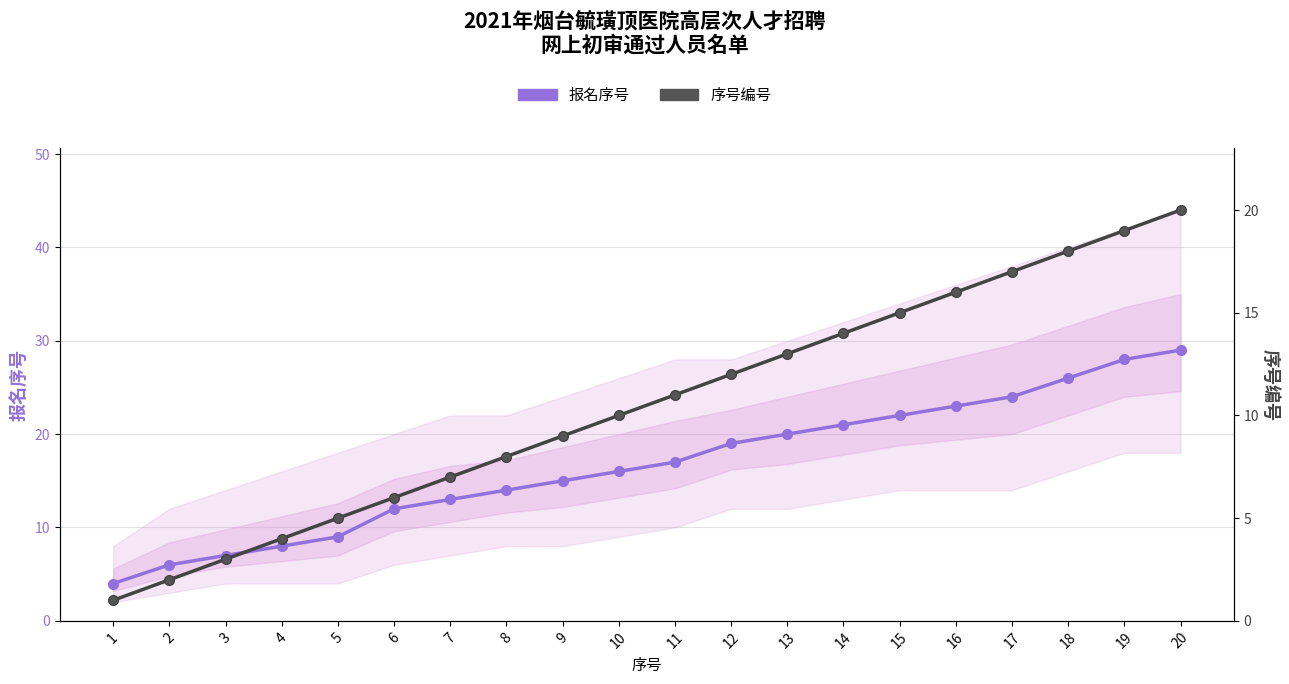

How many values in the 报名序号 series are below 17?

10